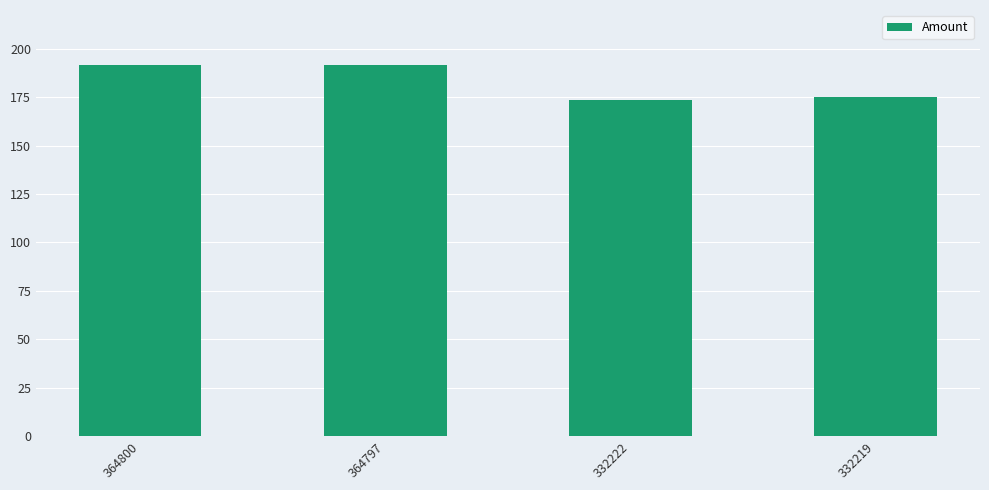

What is the difference between the maximum and minimum values?

18.1